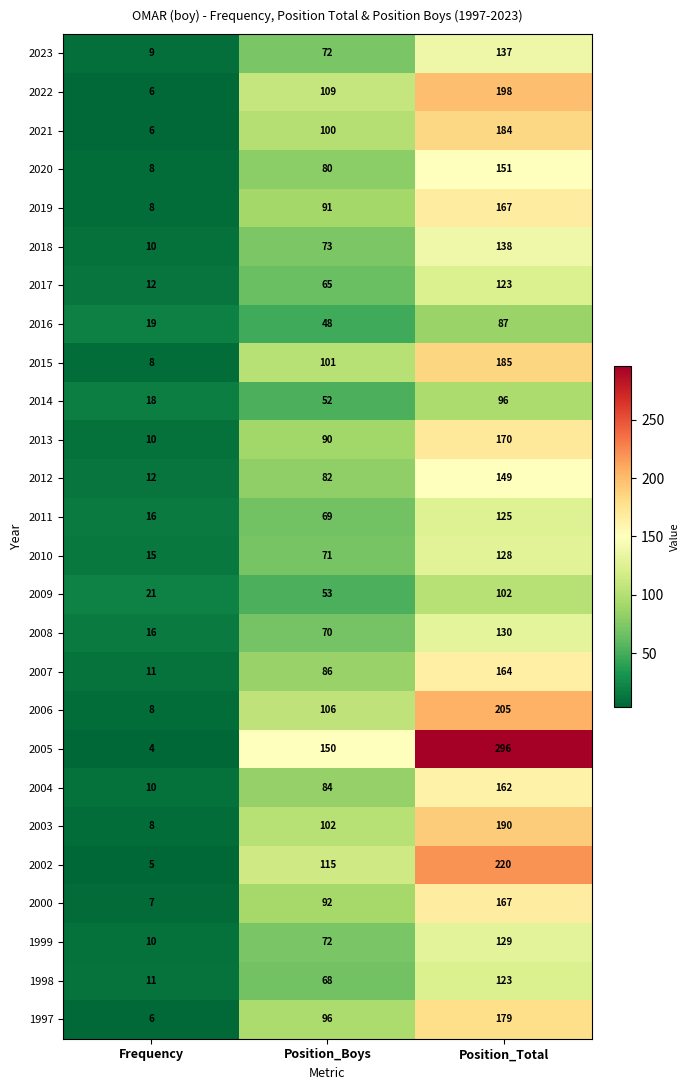

True or false: 2002 has a value of 322 at Position_Total.

False